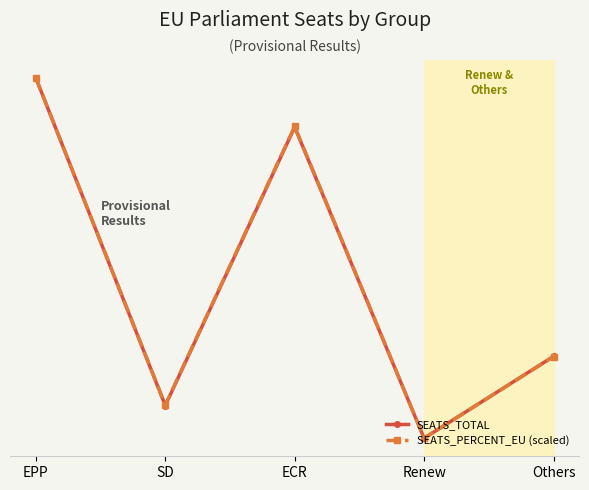

What is the label of the 3rd point from the left?

ECR